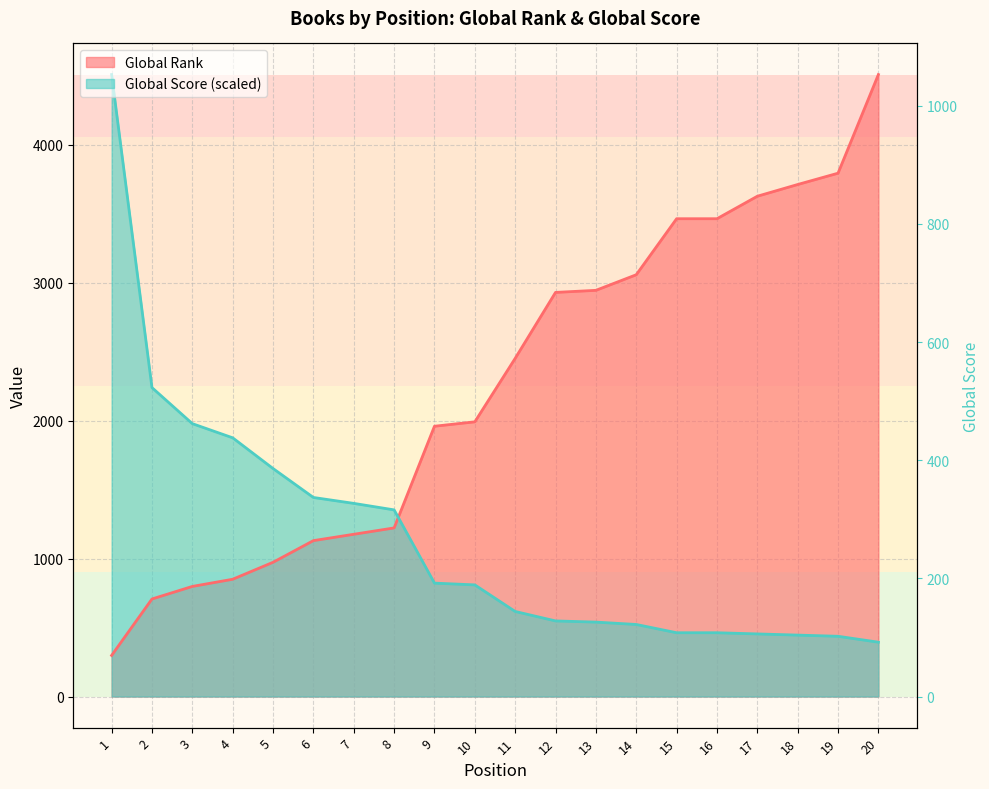

Which series has the largest total across all categories?

Global Rank